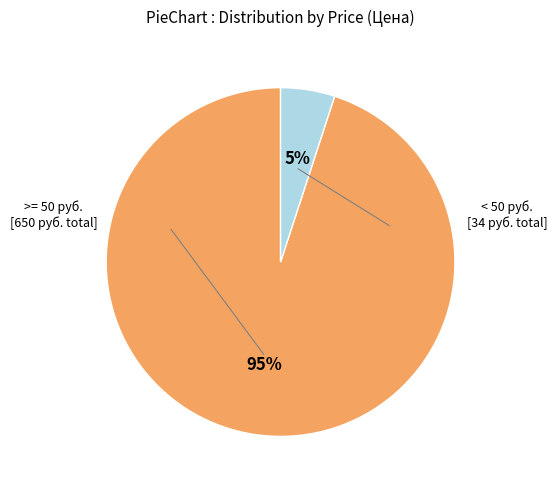

Does any single category account for the majority?

Yes